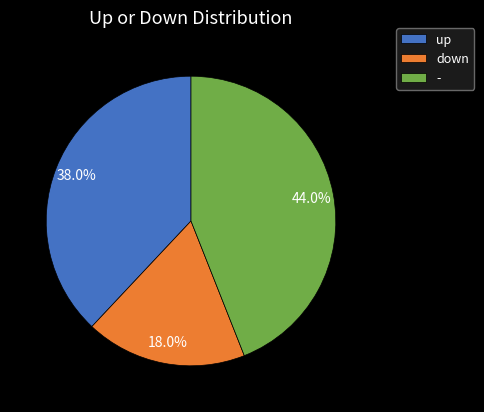

To the nearest percent, what portion does down represent?

18%